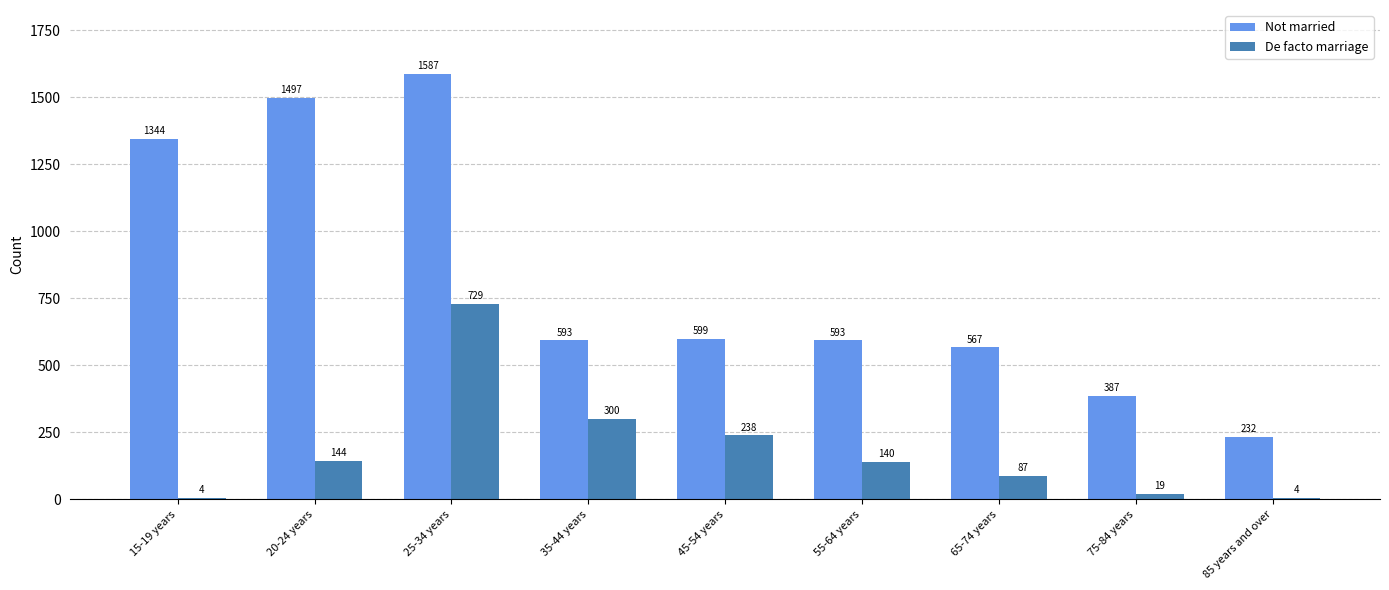

How many data points does each series have?

9